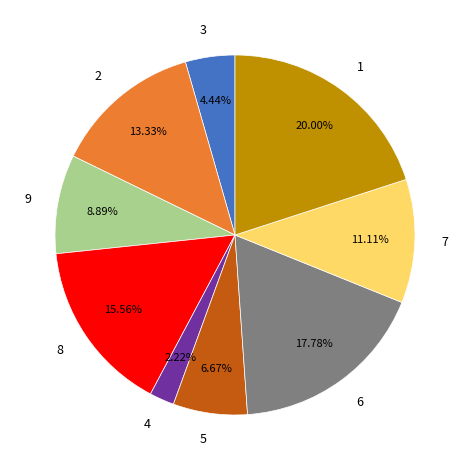

Between 4 and 8, which is larger?

8